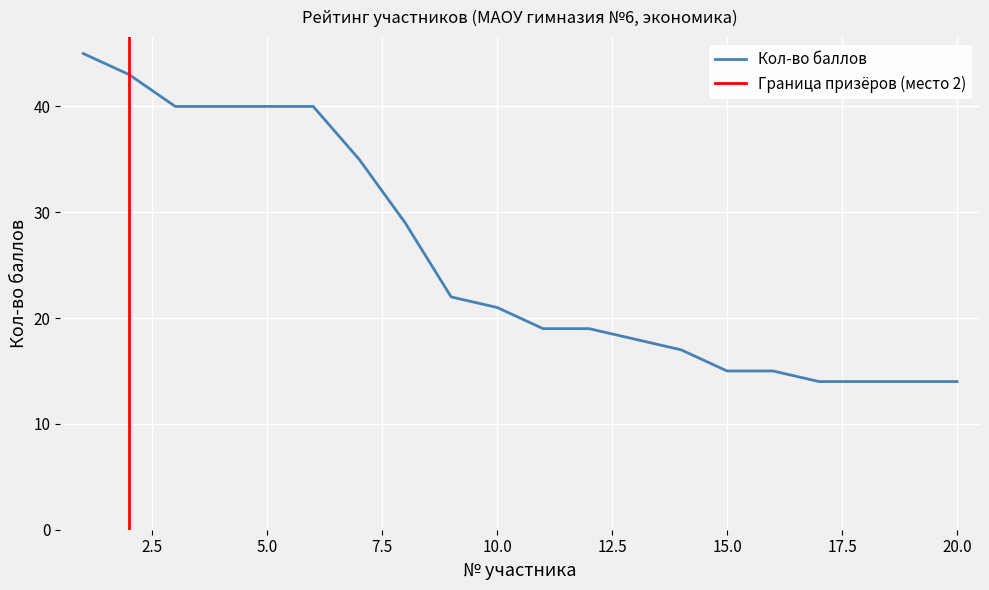

Rank the categories by value from lowest to highest.

17, 18, 19, 20, 15, 16, 14, 13, 11, 12, 10, 9, 8, 7, 3, 4, 5, 6, 2, 1